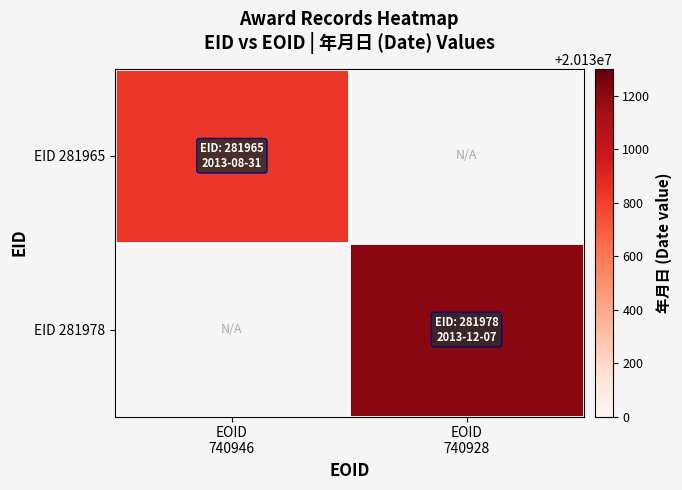

What is the minimum value shown in the chart?

20130831.0